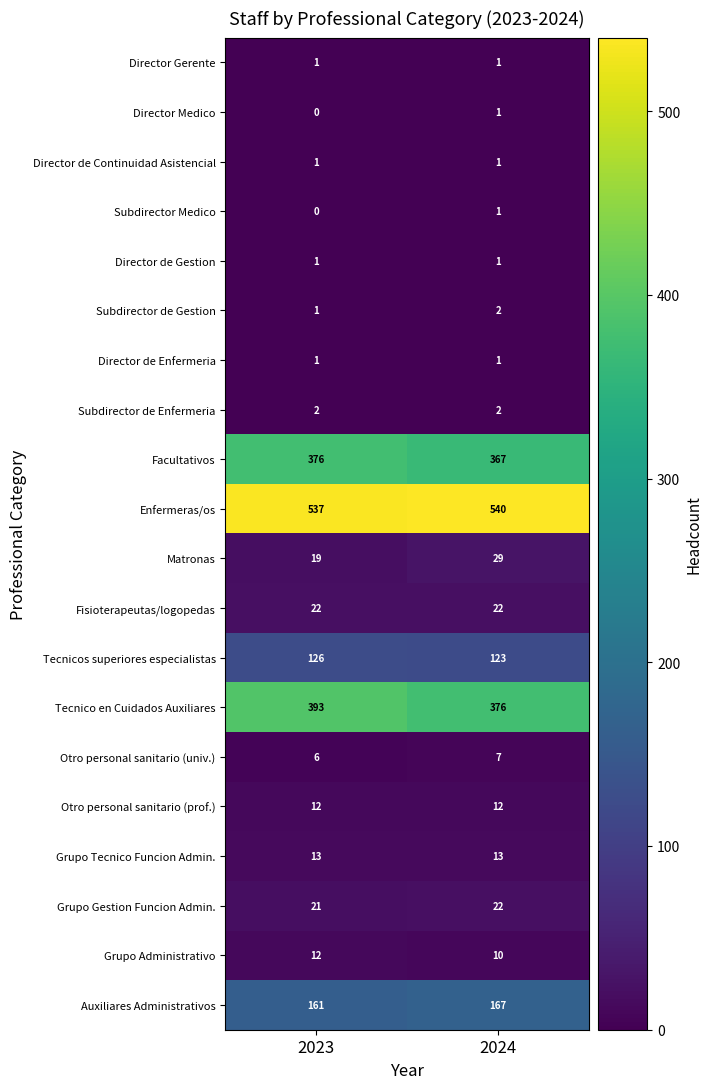

What is the minimum value for Fisioterapeutas/logopedas?

22